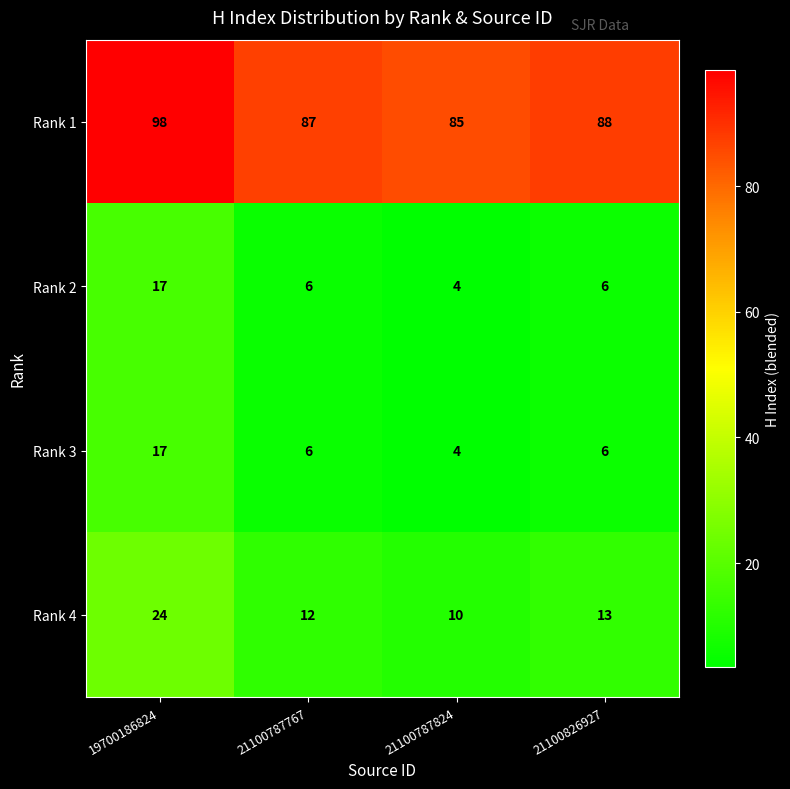

Where does the Rank 3 series first go above 6?

19700186824